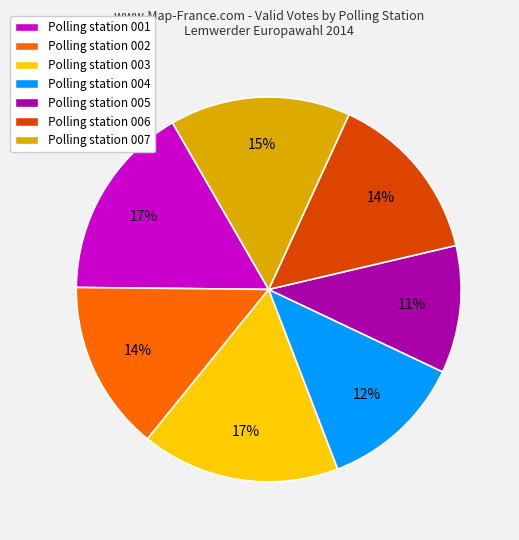

What percentage is the Polling station 007 slice, to the nearest percent?

15%